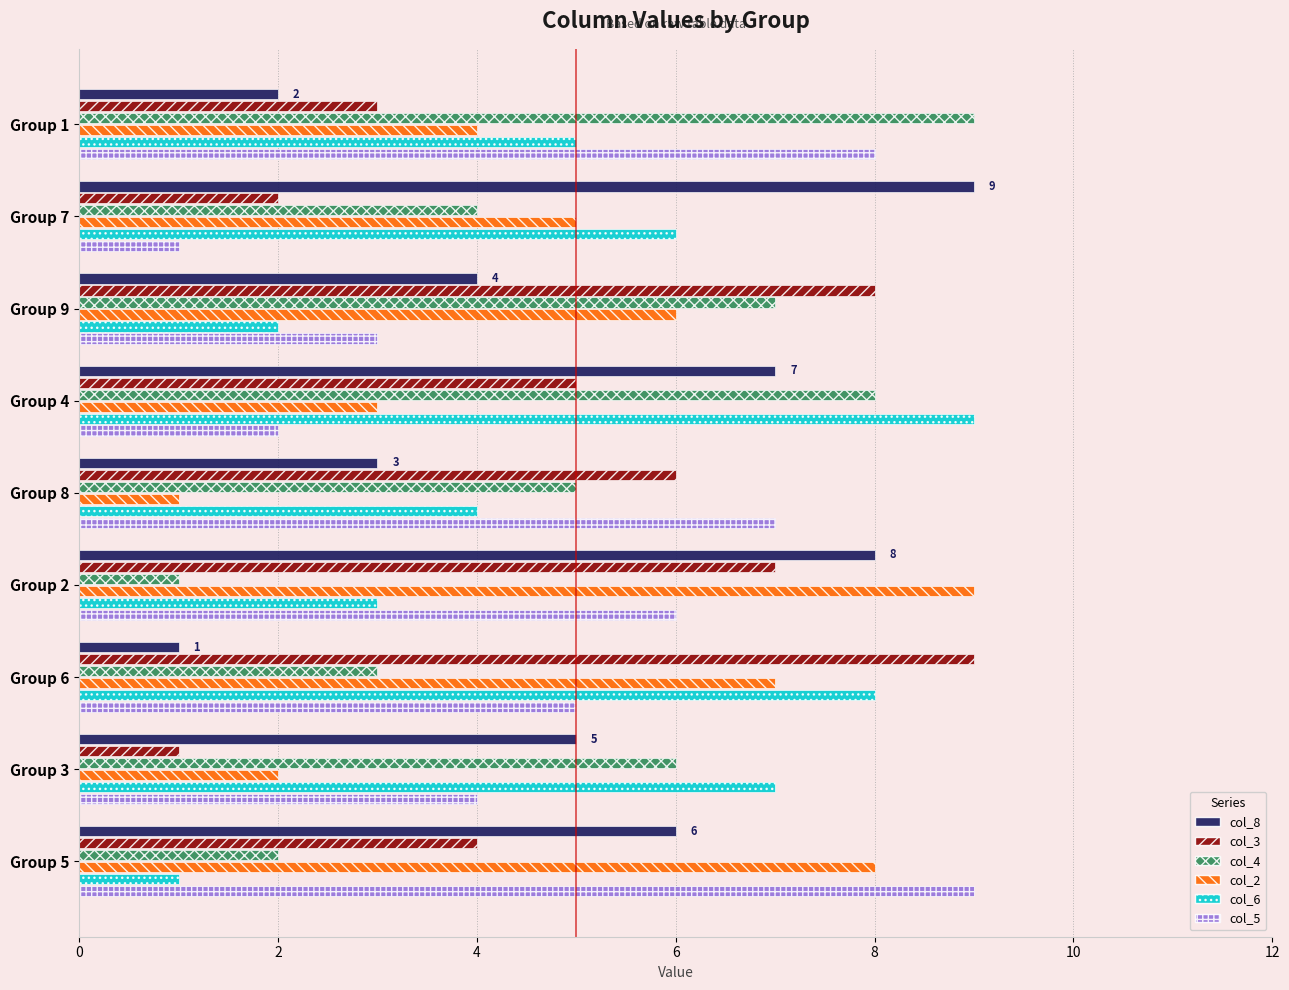

Is the value of col_4 at Group 3 greater than the value of col_3 at Group 2?

No